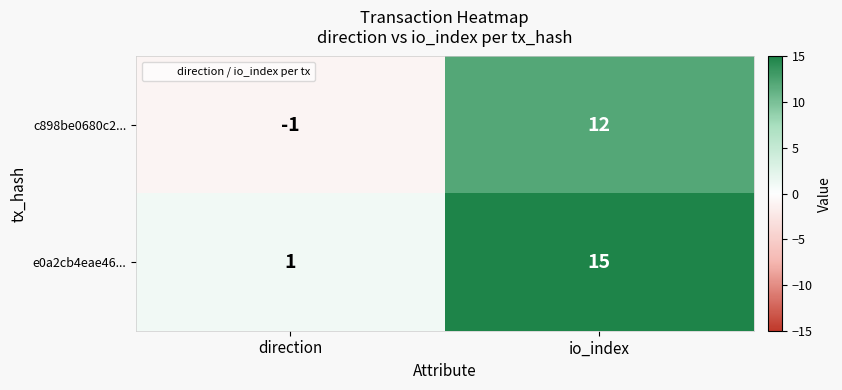

True or false: c898be0680c2... has a value of 12 at io_index.

True